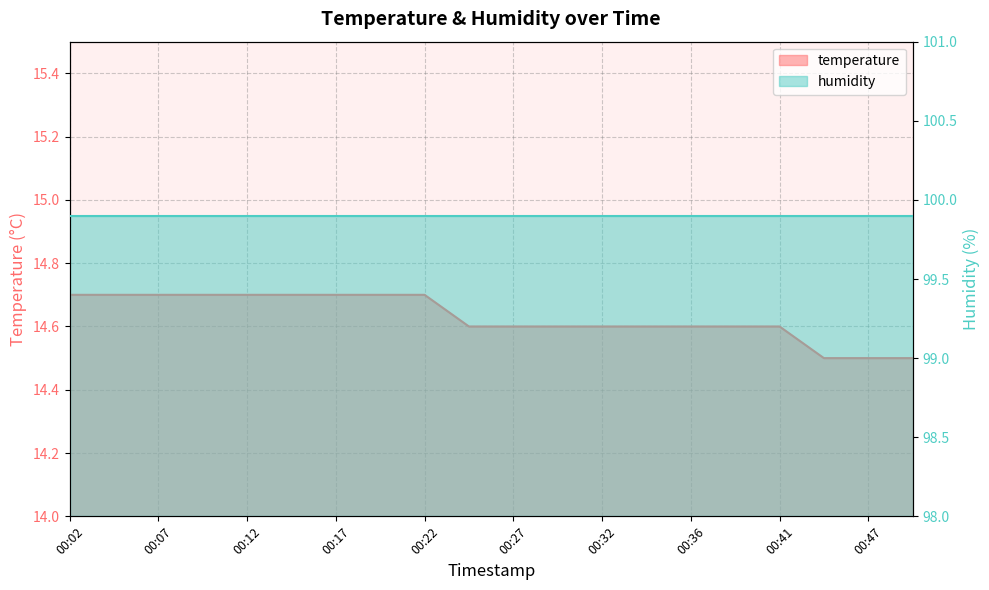

True or false: the data shows 14.7 at 00:22.

True